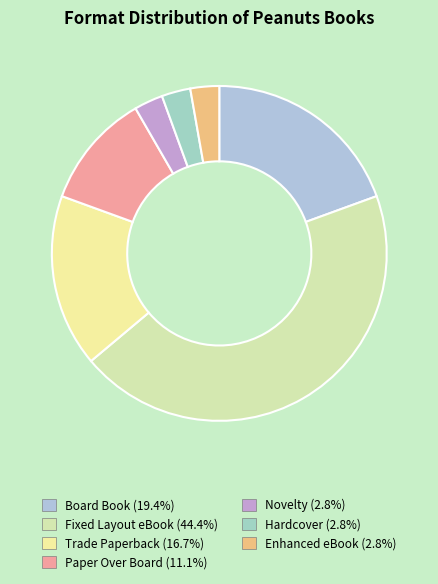

What is the largest slice in the pie chart?

Fixed Layout eBook